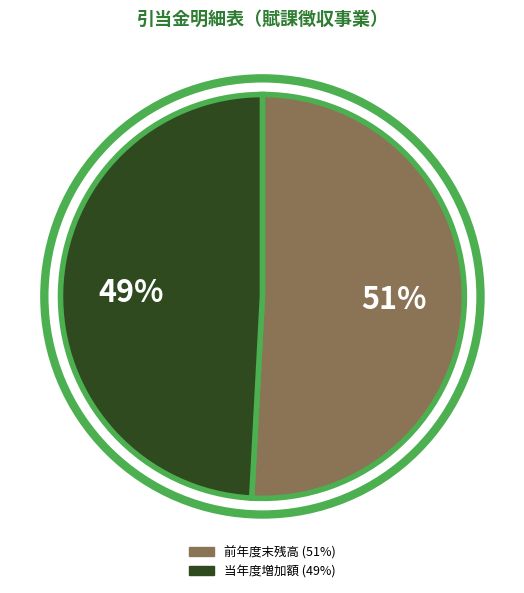

Which slice represents more than half of the pie?

前年度末残高